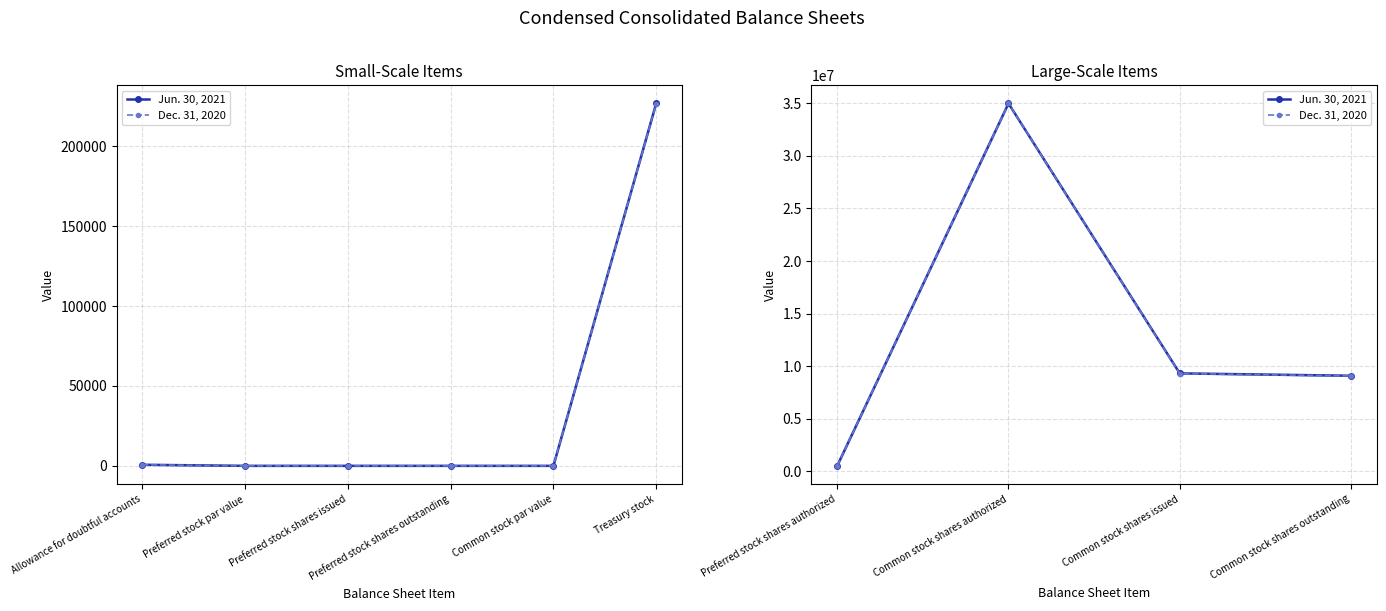

True or false: Dec. 31, 2020 and Jun. 30, 2021 intersect in this chart.

False